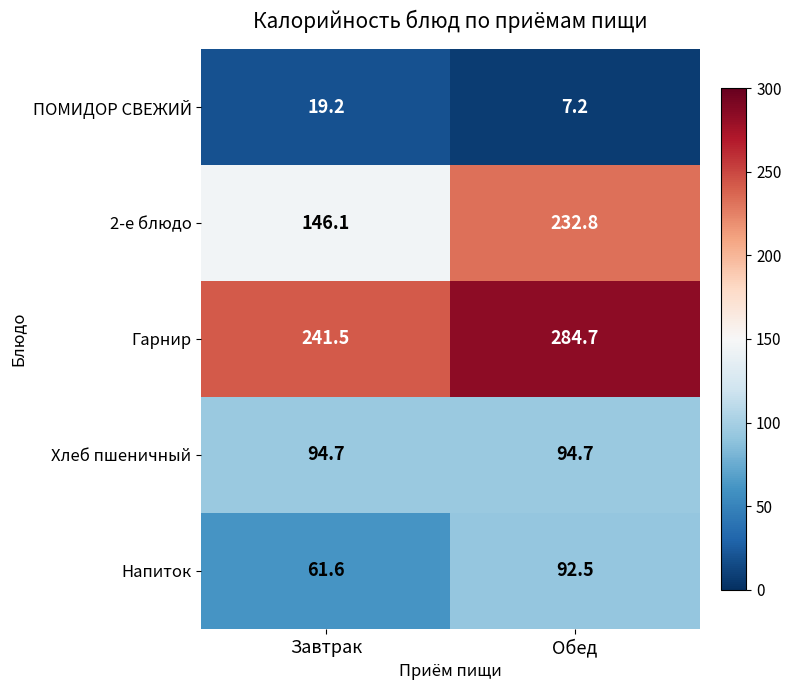

True or false: 2-е блюдо has a value of 57.7 at Обед.

False